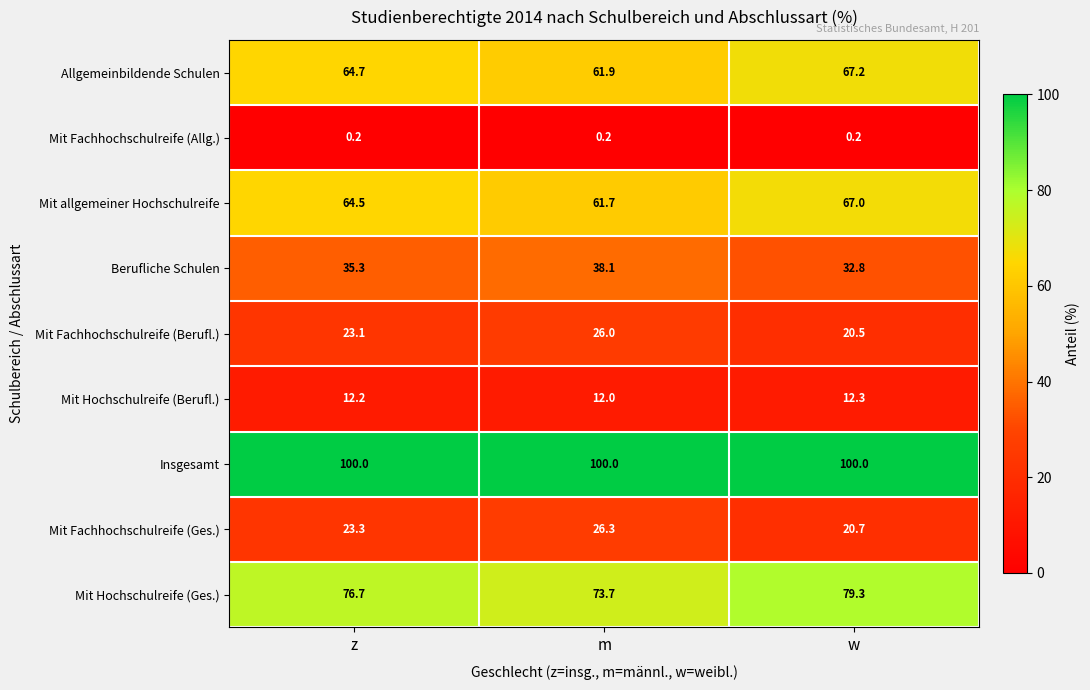

What is the maximum value shown in the chart?

100.0